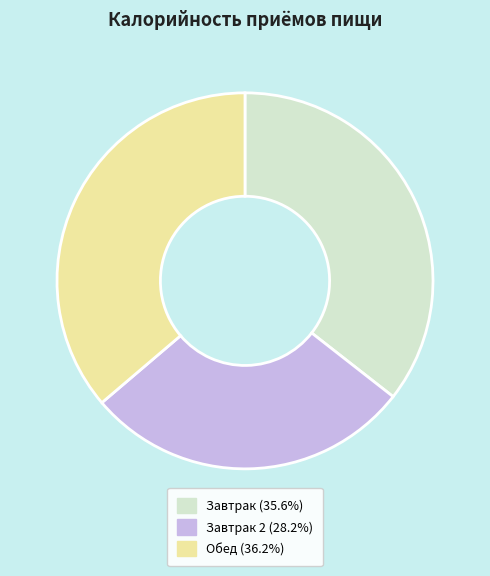

Is there any slice that represents more than half of the pie?

No